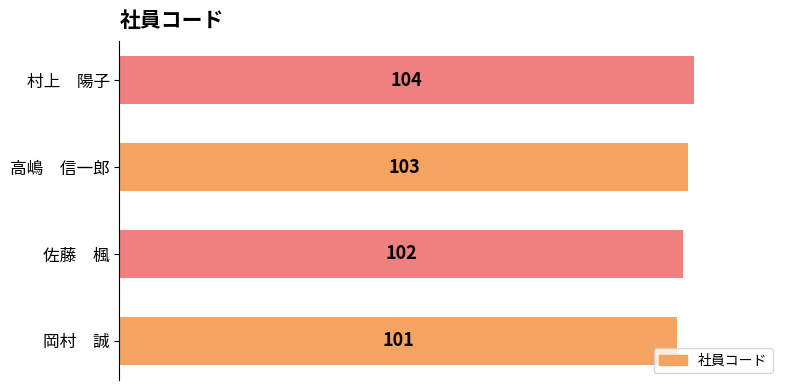

List the labels in order of value, largest first.

村上　陽子, 高嶋　信一郎, 佐藤　楓, 岡村　誠